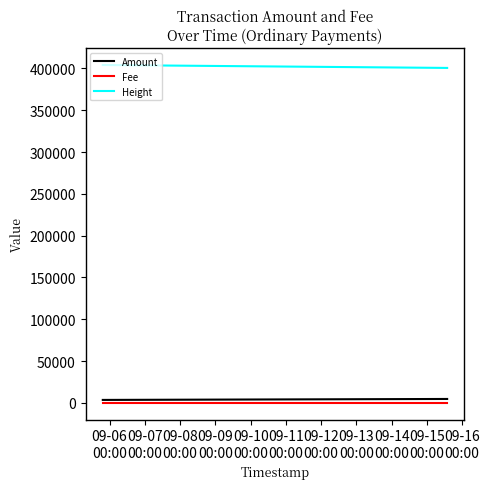

Does the chart display data point markers on the line(s)?

No